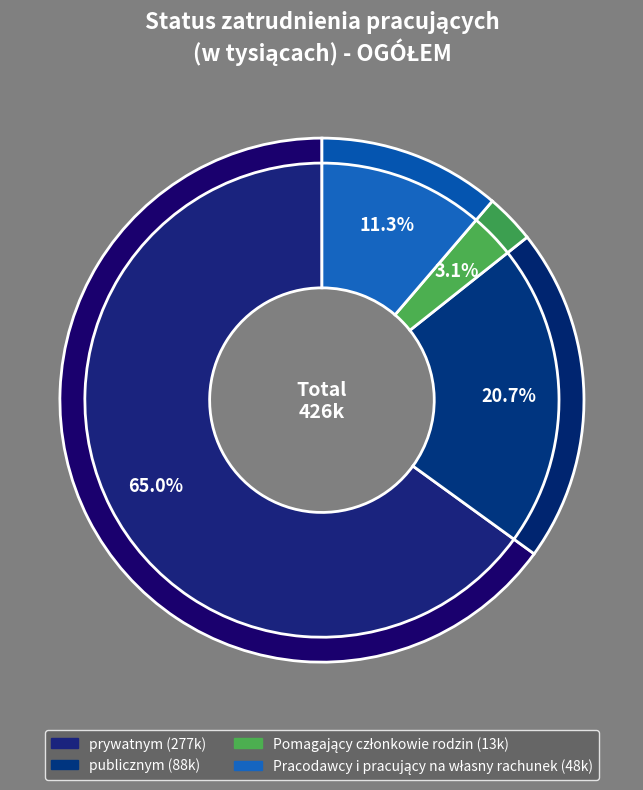

What is the ratio of the value at prywatnym to the value at Pomagający członkowie rodzin?

21.3